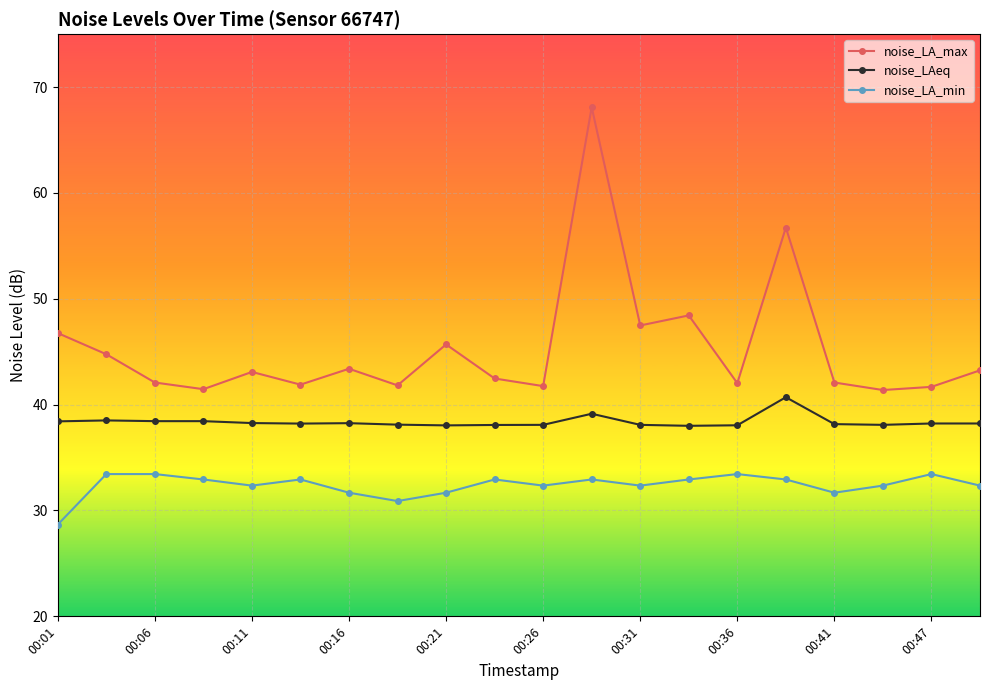

At how many categories does at least one series exceed 60?

1